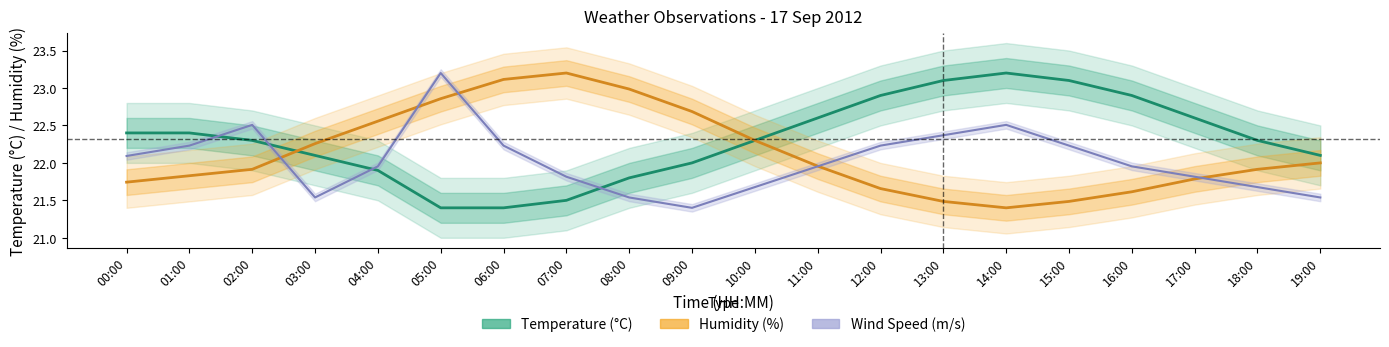

What is the average value of the Humidity (%) series?

22.1